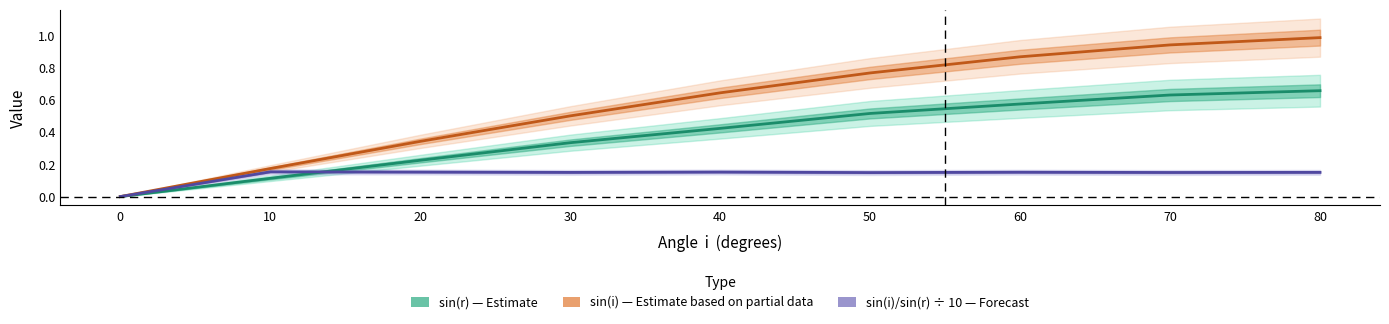

Rank the series by their average value, from highest to lowest.

sin(i) — Estimate (partial), sin(r) — Estimate, sin(i)/sin(r) ÷ 10 — Forecast